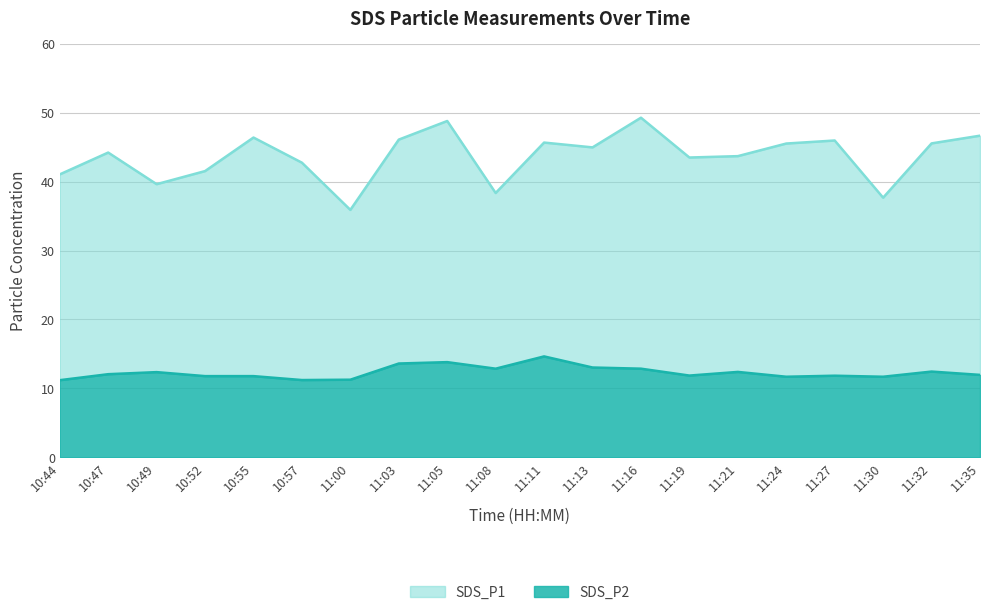

Reading left to right, extract all data points from this chart.

SDS_P1: 10:44=41.0	10:47=44.2	10:49=39.6	10:52=41.5	10:55=46.4	10:57=42.8	11:00=35.9	11:03=46.1	11:05=48.8	11:08=38.4	11:11=45.7	11:13=45.0	11:16=49.3	11:19=43.5	11:21=43.7	11:24=45.5	11:27=46.0	11:30=37.7	11:32=45.5	11:35=46.7
SDS_P2: 10:44=11.2	10:47=12.1	10:49=12.3	10:52=11.8	10:55=11.8	10:57=11.2	11:00=11.2	11:03=13.6	11:05=13.8	11:08=12.8	11:11=14.6	11:13=13.0	11:16=12.8	11:19=11.8	11:21=12.4	11:24=11.7	11:27=11.8	11:30=11.7	11:32=12.4	11:35=11.9